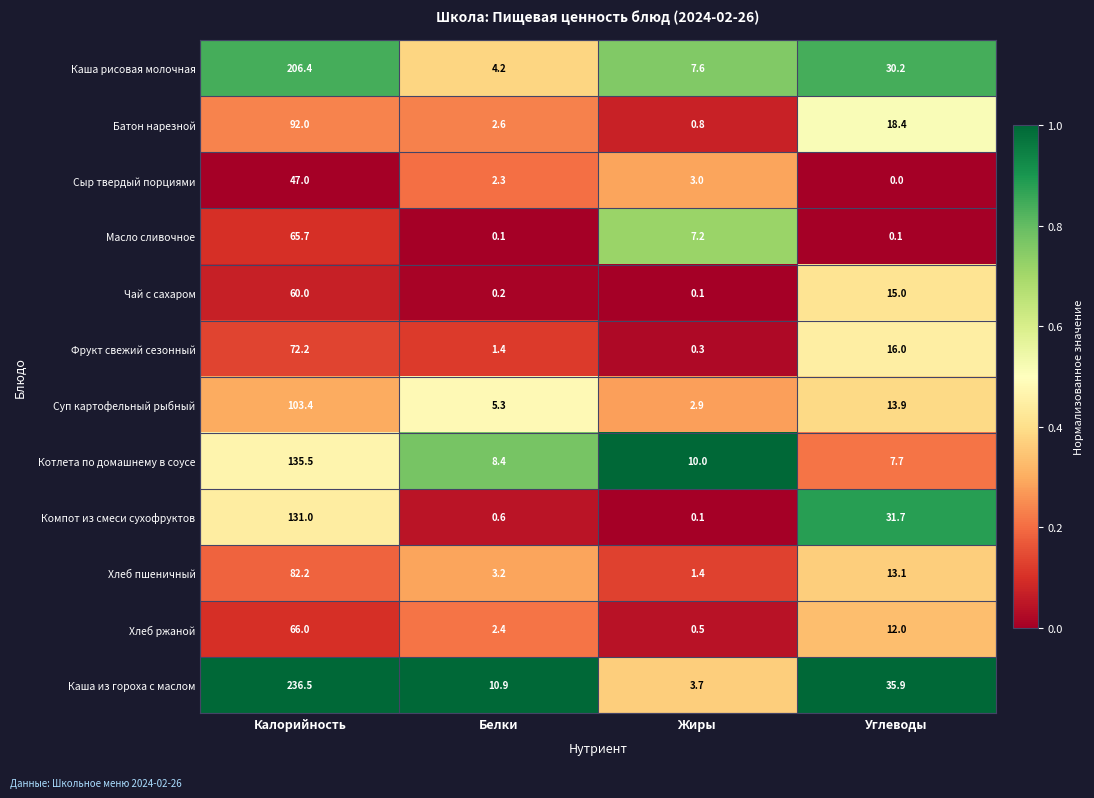

What value does the Котлета по домашнему в соусе series have at Углеводы?

7.7